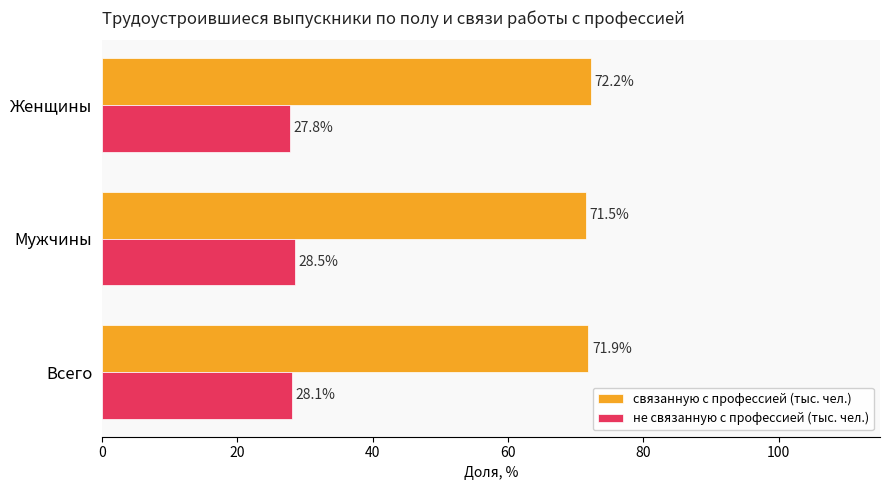

At which label is связанную с профессией (тыс. чел.) closest to 71?

Мужчины